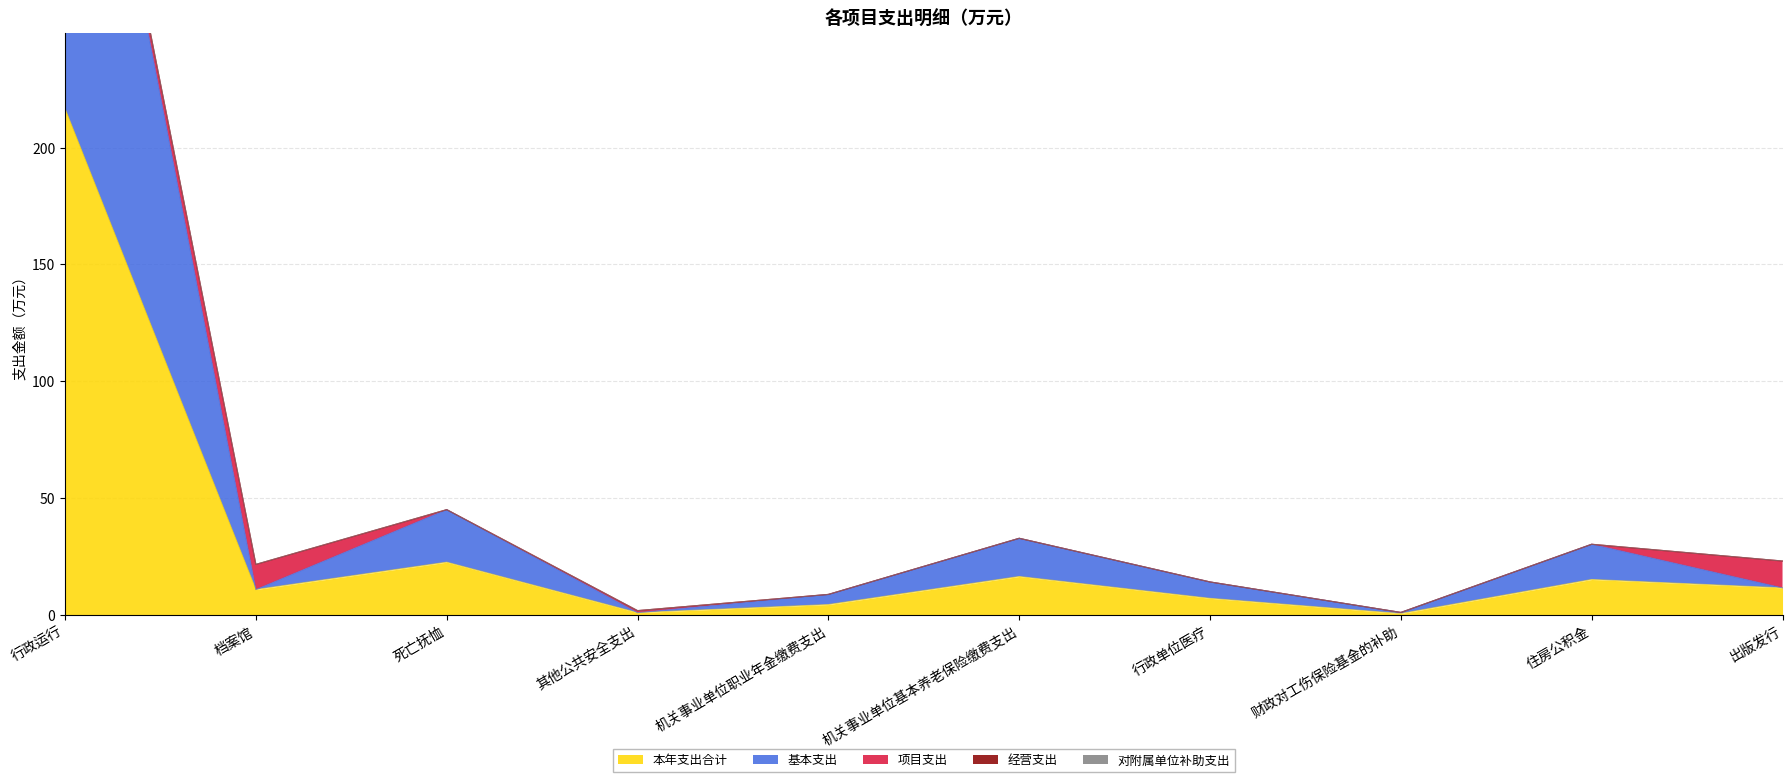

What is the difference between the maximum and minimum values in the 项目支出 series?

11.5